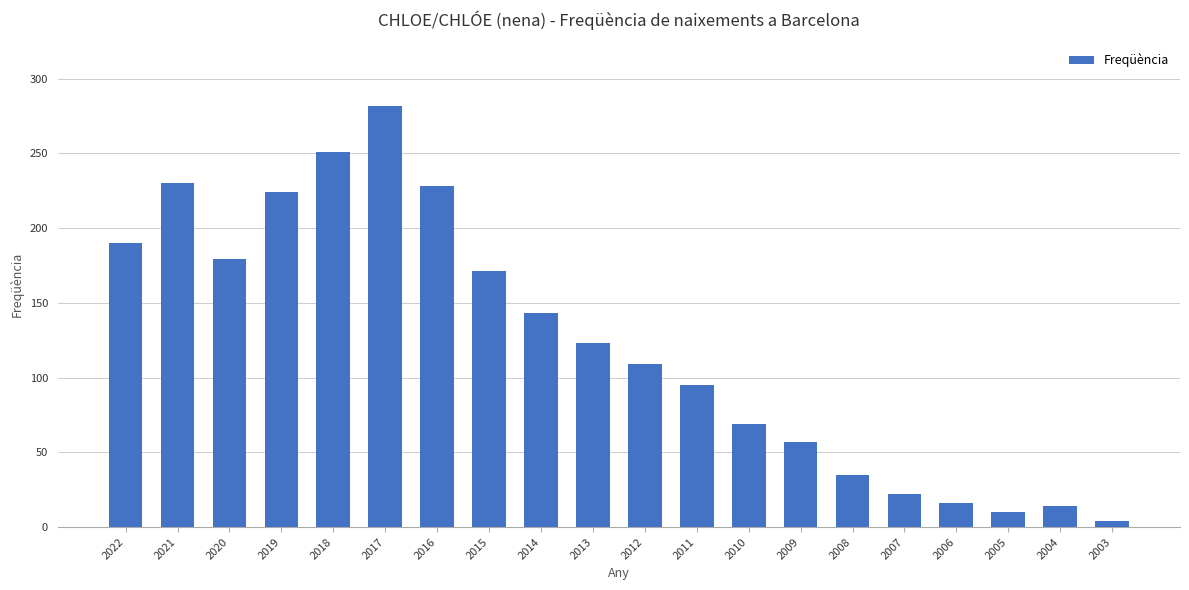

Reading right to left, list all the values displayed in this chart.

4	14	10	16	22	35	57	69	95	109	123	143	171	228	282	251	224	179	230	190